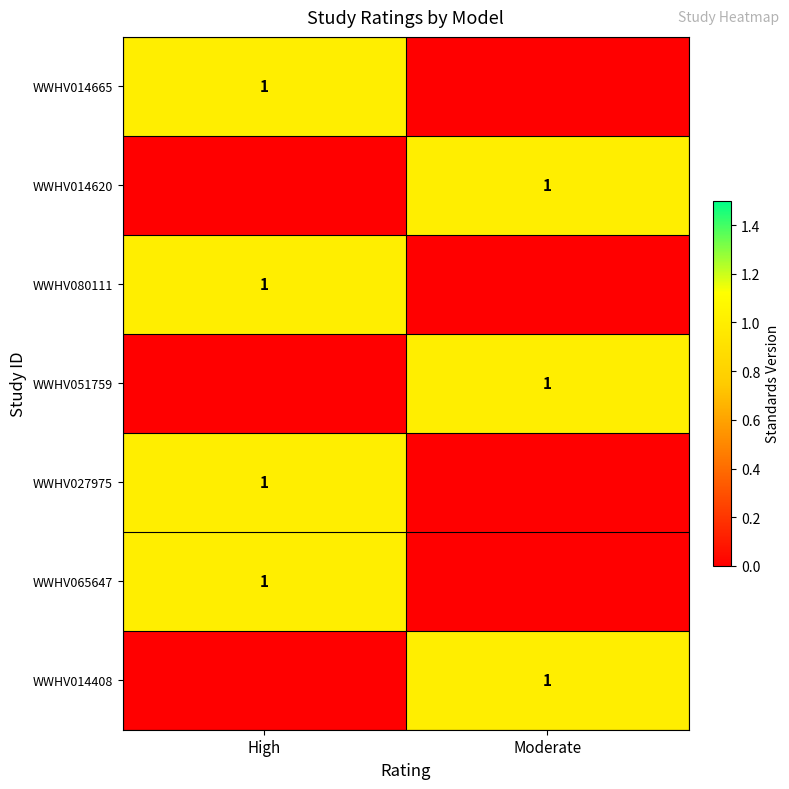

The WWHV027975 series shows 1 at High. True or false?

True